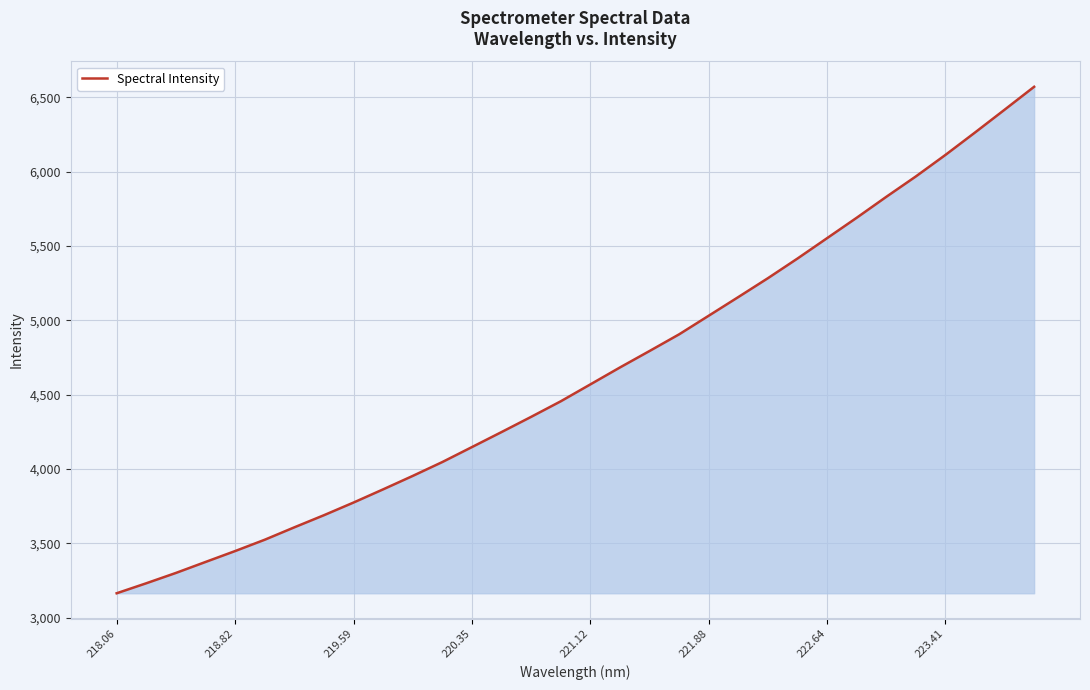

What is the difference between the maximum and minimum values?

3405.9